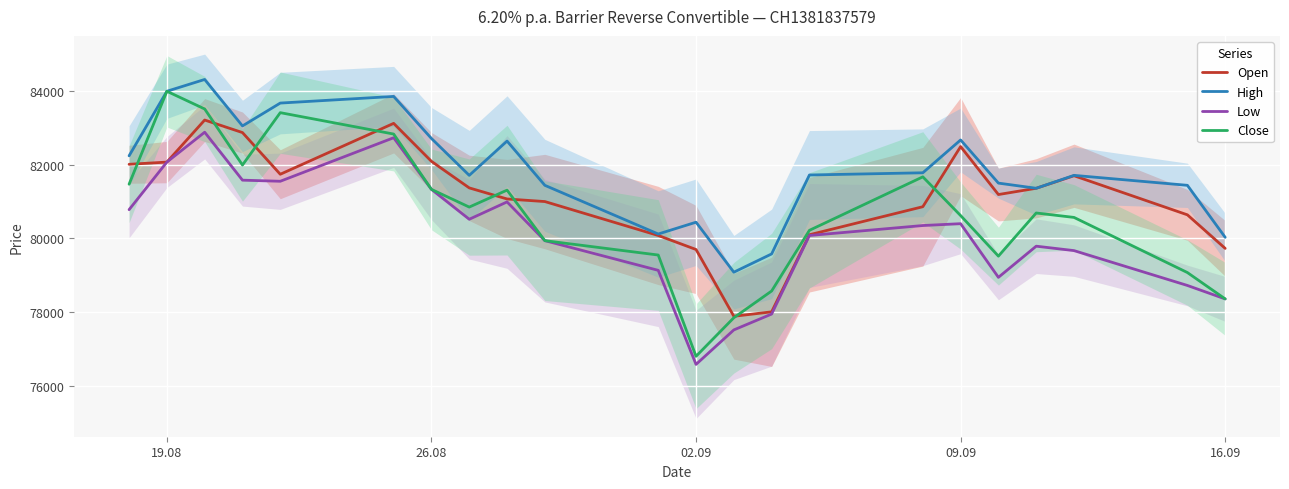

What is the maximum value shown in the chart?

84310